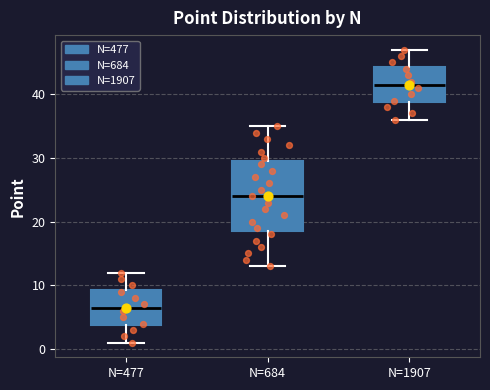

Where is the lower edge of the box for N=1907 on the y-axis? The values are not printed on the chart, so give them approximately, as read against the axis.

39